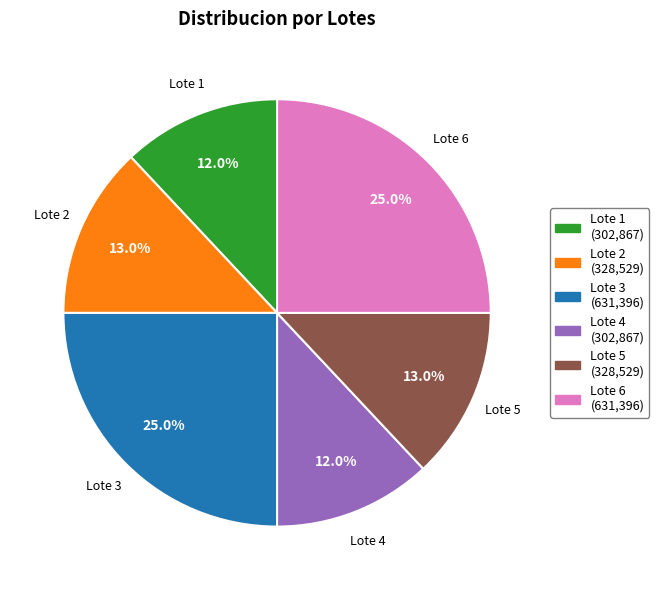

Does Lote 4 represent more than half of the total?

No